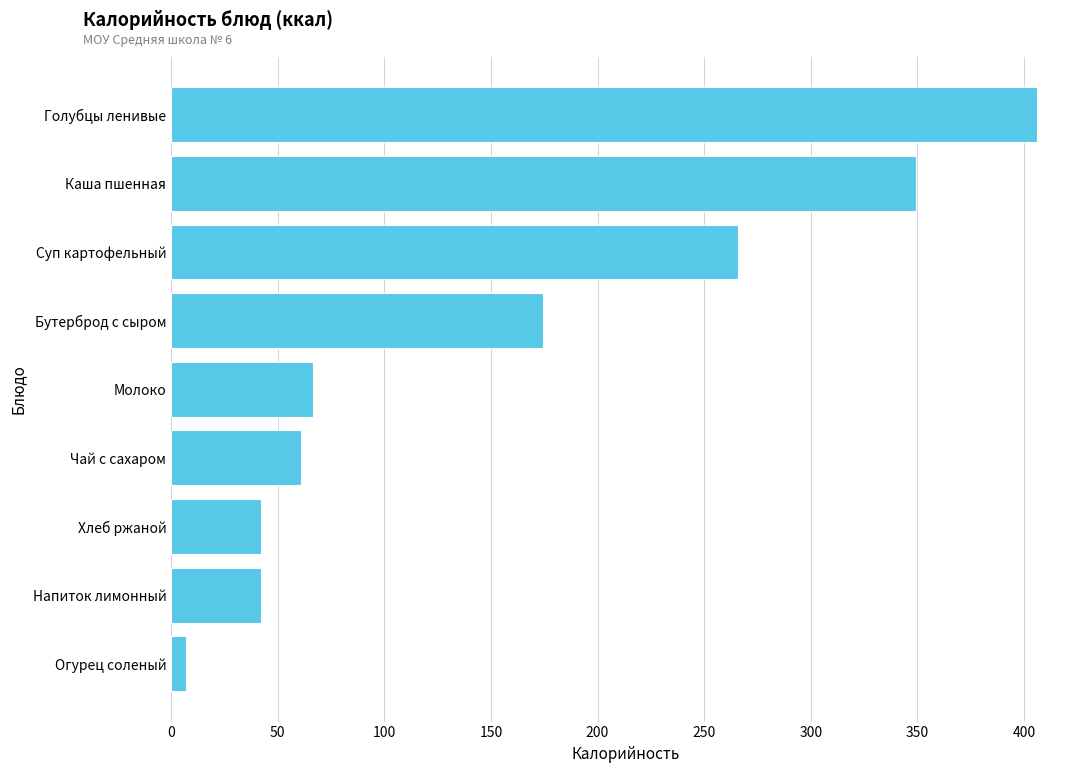

Where is the data nearest to the value 206?

Бутерброд с сыром